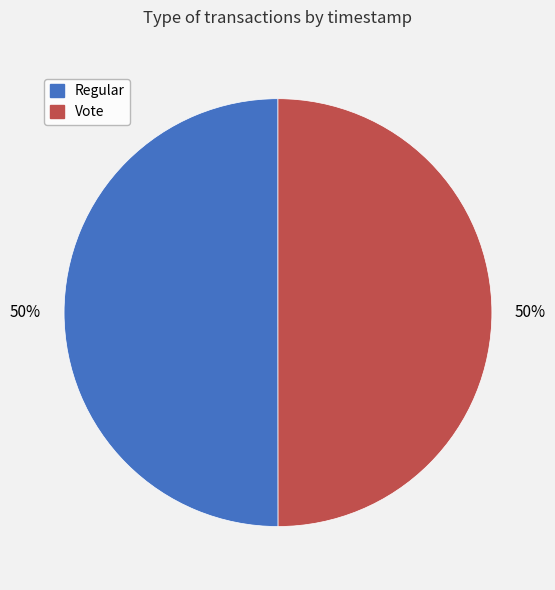

To the nearest percent, what is the average slice percentage?

50%